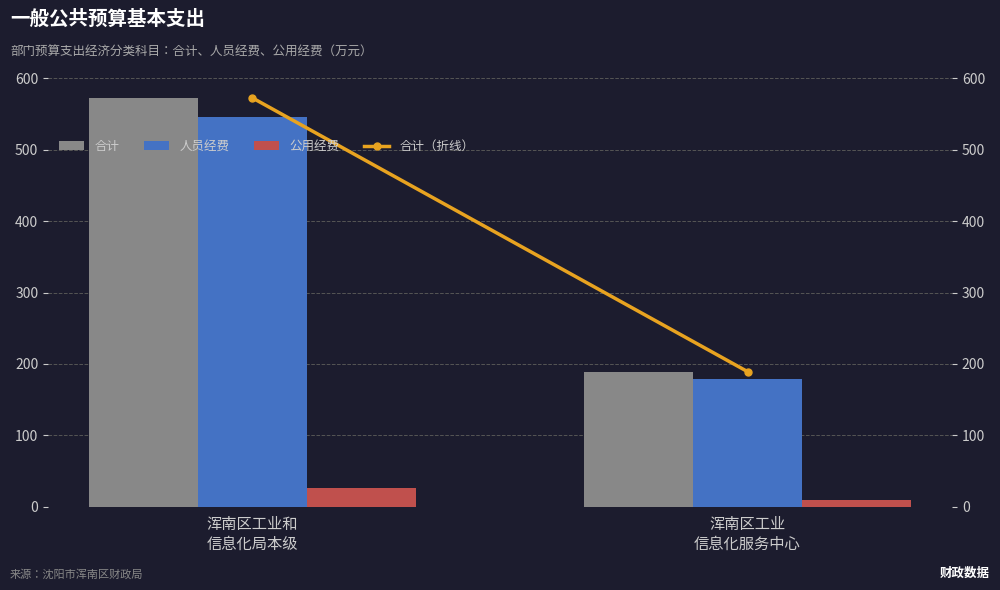

The 合计 series shows 939.9 at 浑南区工业和
信息化局本级. True or false?

False